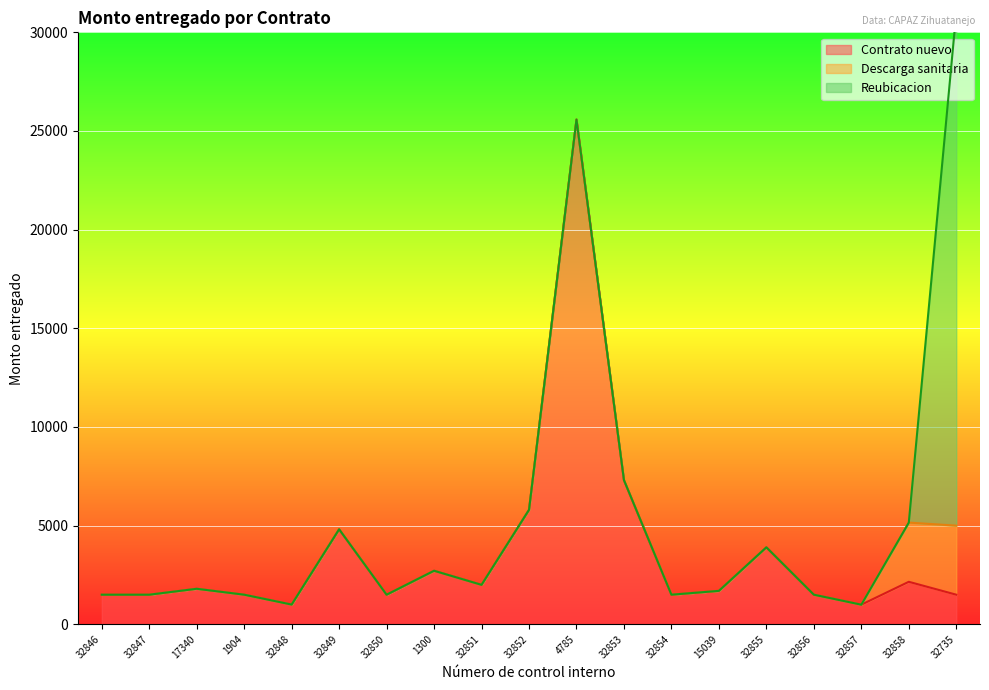

Which series ends up on top after the final intersection of Contrato nuevo and Reubicacion?

Reubicacion